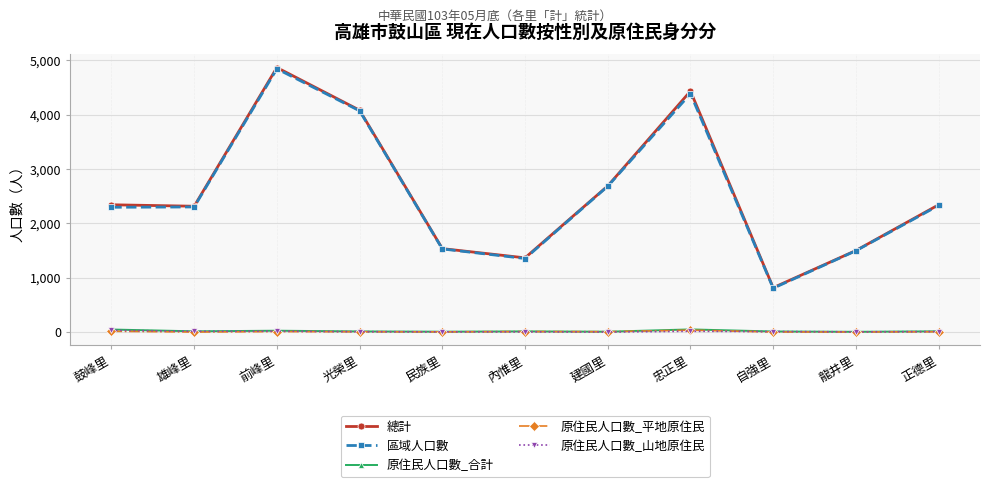

Where is 區域人口數 nearest to the value 2825?

建國里